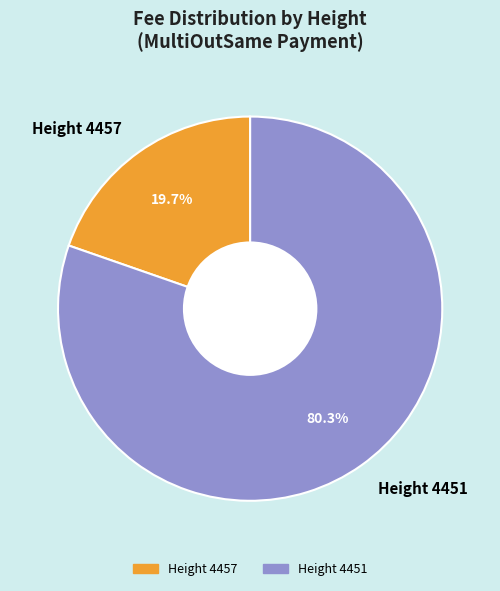

Which slice is the smallest?

Height 4457